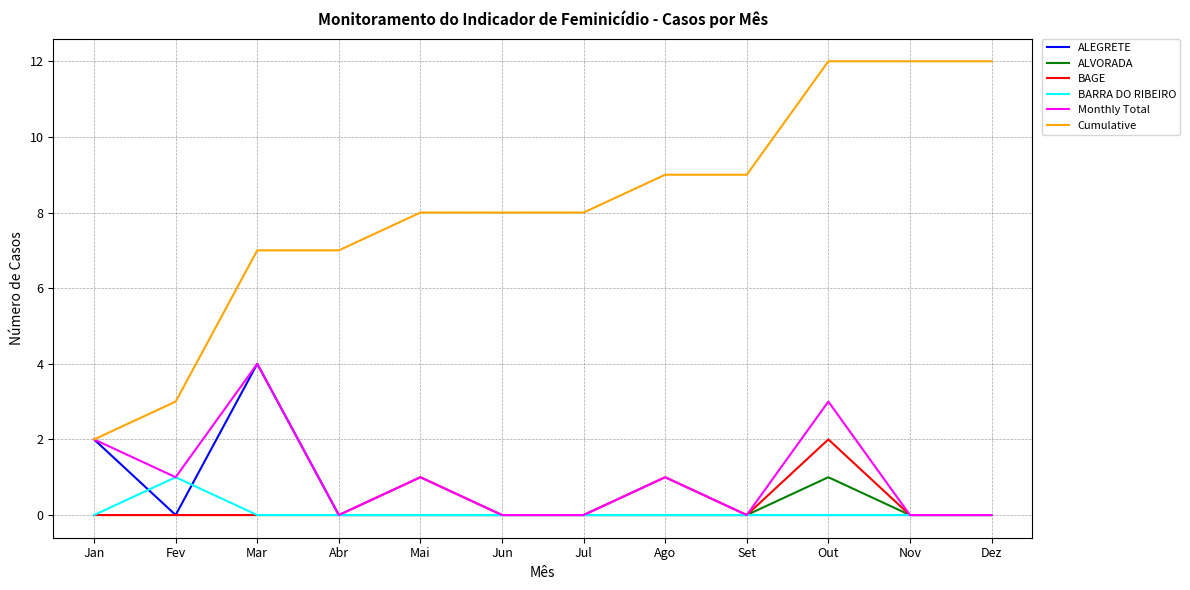

True or false: BAGE and Cumulative cross at least once.

False